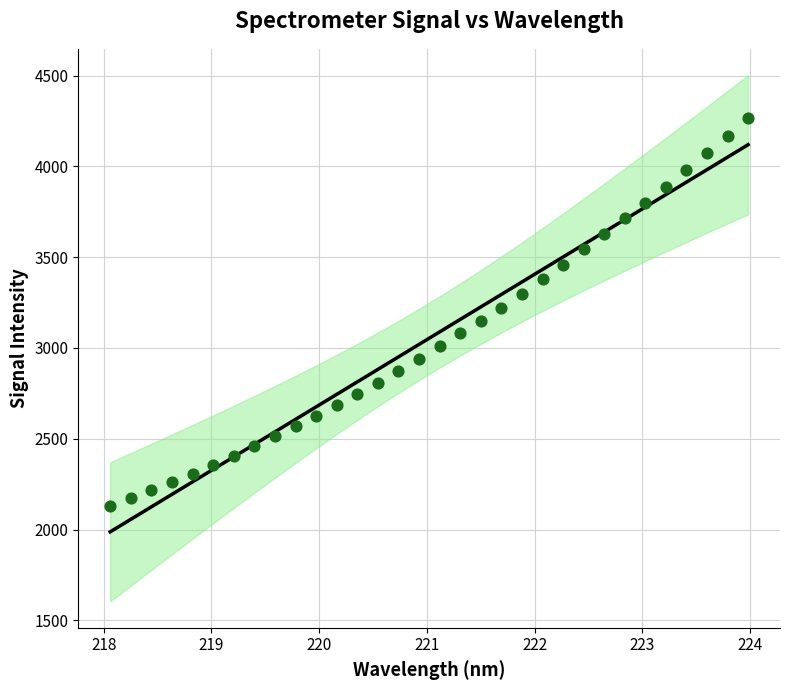

What is the range of X values (max minus min)?

5.9